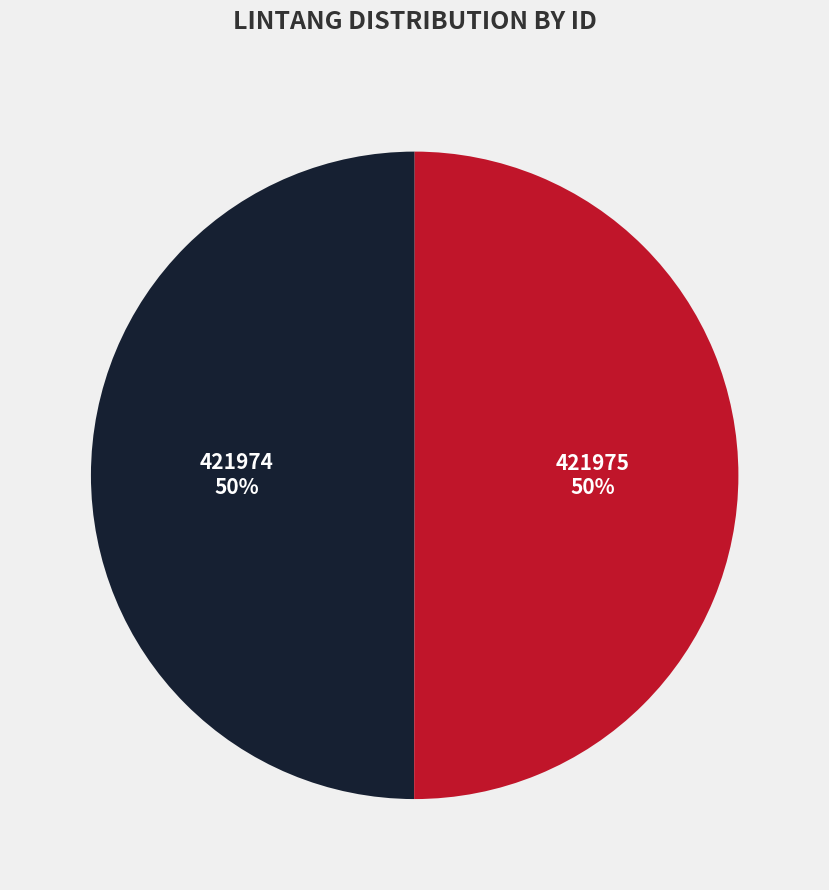

To the nearest percent, what is the combined percentage of 421975 and 421974?

100%